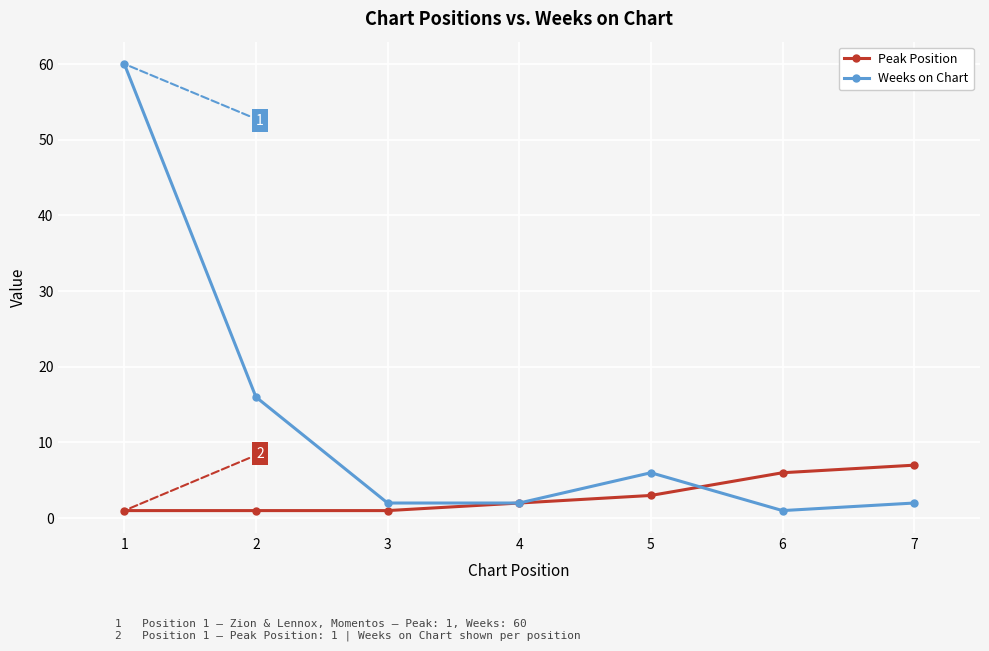

Where is the first local maximum for Weeks on Chart?

5